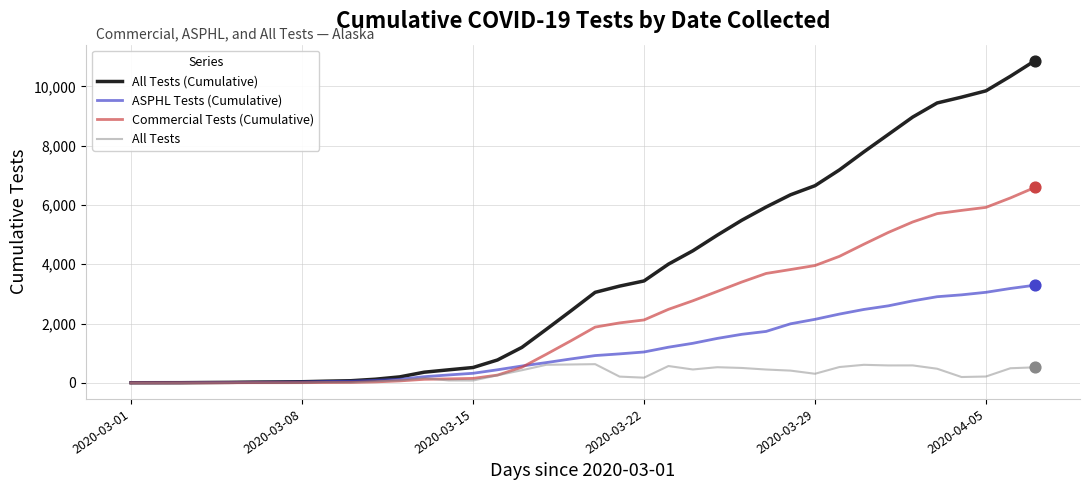

Rank the series by their maximum value, from lowest to highest.

All Tests, ASPHL Tests (Cumulative), Commercial Tests (Cumulative), All Tests (Cumulative)